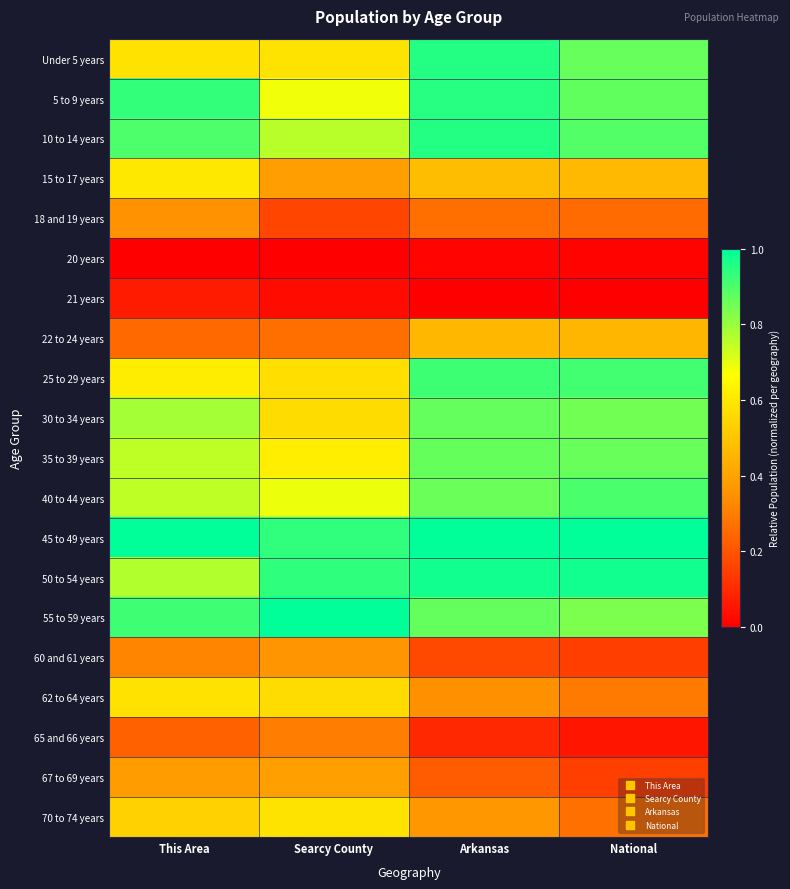

Reading right to left, extract all data points from this chart.

Under 5 years: National=0.9	Arkansas=1.0	Searcy County=0.6	This Area=0.6
5 to 9 years: National=0.9	Arkansas=0.9	Searcy County=0.7	This Area=0.9
10 to 14 years: National=0.9	Arkansas=1.0	Searcy County=0.8	This Area=0.9
15 to 17 years: National=0.5	Arkansas=0.5	Searcy County=0.4	This Area=0.6
18 and 19 years: National=0.3	Arkansas=0.3	Searcy County=0.2	This Area=0.3
20 years: National=0.0	Arkansas=0.0	Searcy County=0.0	This Area=0.0
21 years: National=0.0	Arkansas=0.0	Searcy County=0.0	This Area=0.1
22 to 24 years: National=0.5	Arkansas=0.5	Searcy County=0.3	This Area=0.2
25 to 29 years: National=0.9	Arkansas=0.9	Searcy County=0.6	This Area=0.6
30 to 34 years: National=0.9	Arkansas=0.9	Searcy County=0.6	This Area=0.8
35 to 39 years: National=0.9	Arkansas=0.9	Searcy County=0.6	This Area=0.8
40 to 44 years: National=0.9	Arkansas=0.9	Searcy County=0.7	This Area=0.8
45 to 49 years: National=1.0	Arkansas=1.0	Searcy County=0.9	This Area=1.0
50 to 54 years: National=1.0	Arkansas=1.0	Searcy County=0.9	This Area=0.8
55 to 59 years: National=0.8	Arkansas=0.9	Searcy County=1.0	This Area=0.9
60 and 61 years: National=0.2	Arkansas=0.2	Searcy County=0.4	This Area=0.3
62 to 64 years: National=0.3	Arkansas=0.3	Searcy County=0.6	This Area=0.6
65 and 66 years: National=0.1	Arkansas=0.1	Searcy County=0.3	This Area=0.2
67 to 69 years: National=0.2	Arkansas=0.2	Searcy County=0.4	This Area=0.4
70 to 74 years: National=0.3	Arkansas=0.4	Searcy County=0.6	This Area=0.5